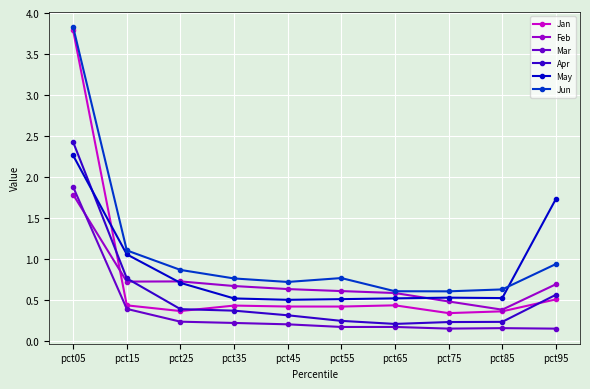

True or false: May has a value of 0.4 at pct15.

False